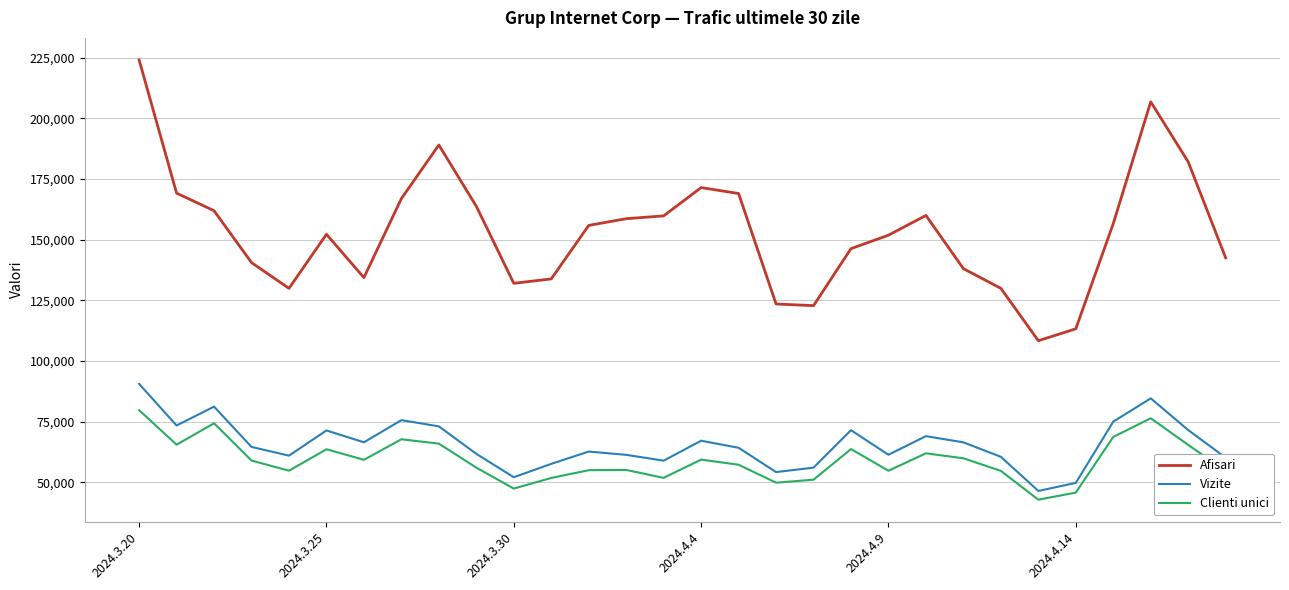

True or false: Clienti unici has more than 1 points higher than both neighbors.

True